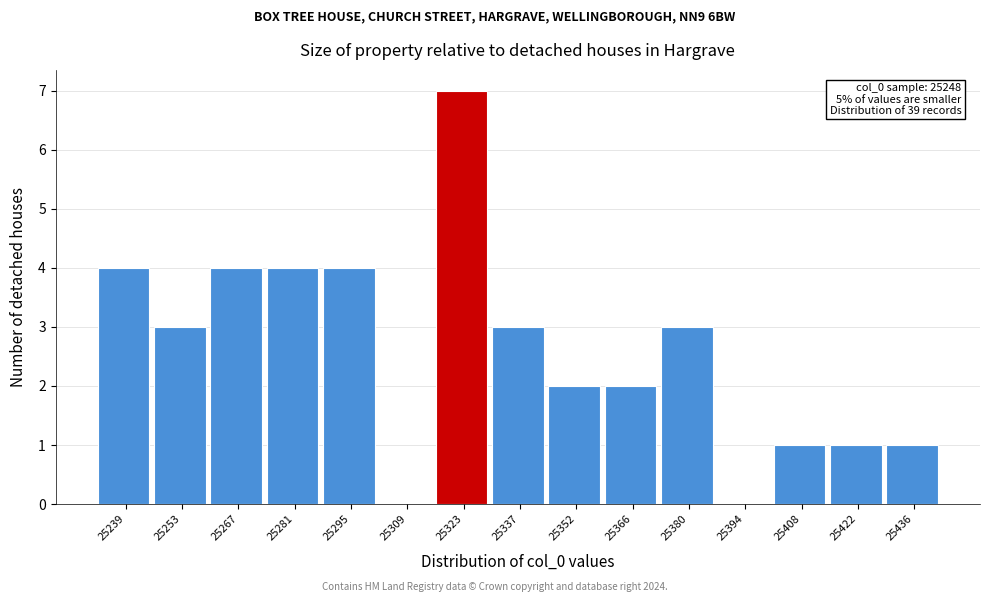

Reading left to right, transcribe all the data shown in this chart.

25239=4	25253=3	25267=4	25281=4	25295=4	25309=0	25323=7	25337=3	25352=2	25366=2	25380=3	25394=0	25408=1	25422=1	25436=1